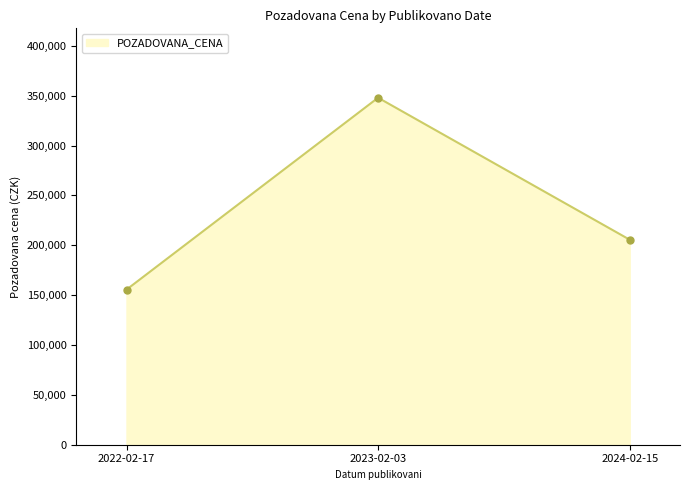

What is the difference between the values at 2022-02-17 and 2023-02-03?

192440